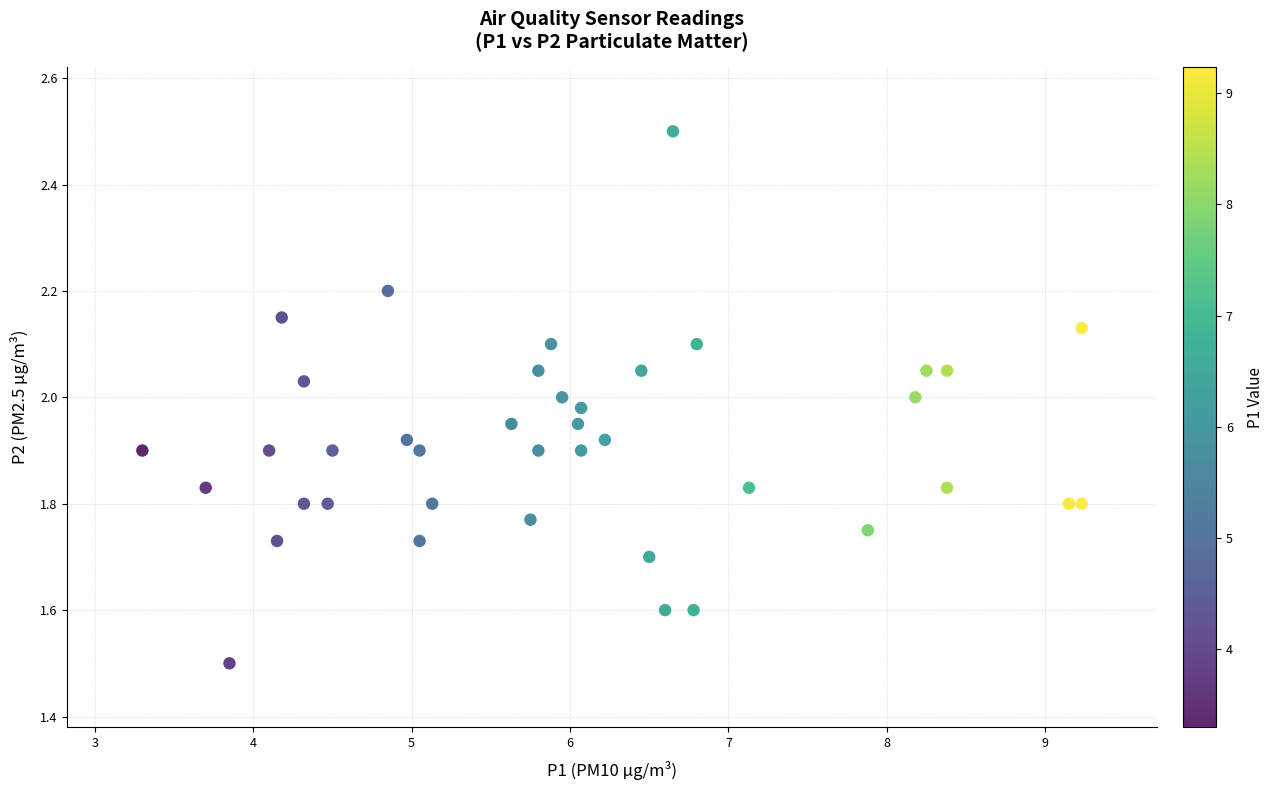

What is the range of Y values (max minus min)?

1.0